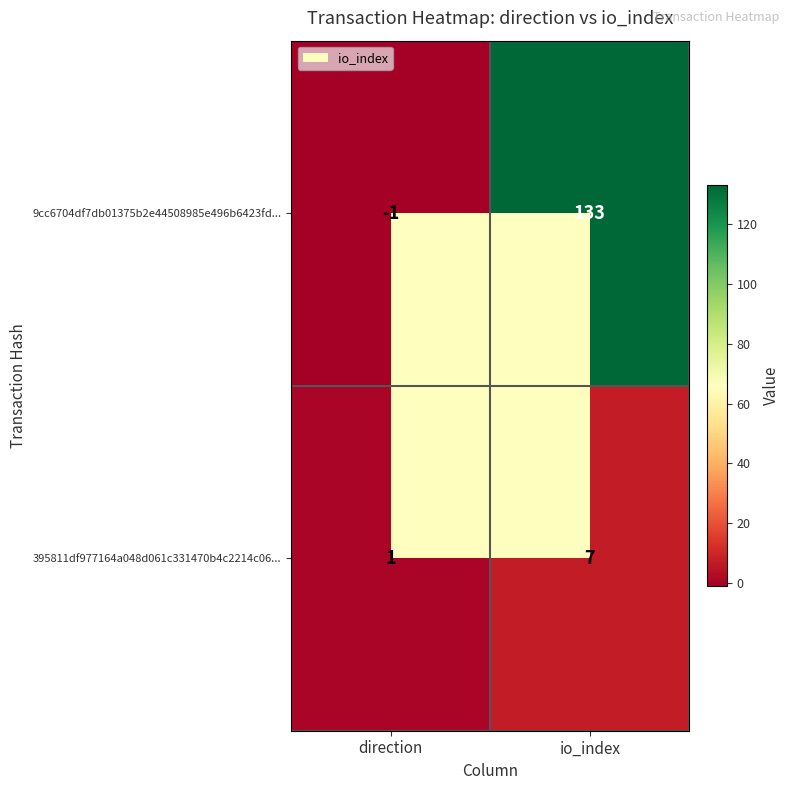

What is the sum of the 395811df977164a048d061c331470b4c2214c06... values at io_index and direction?

8